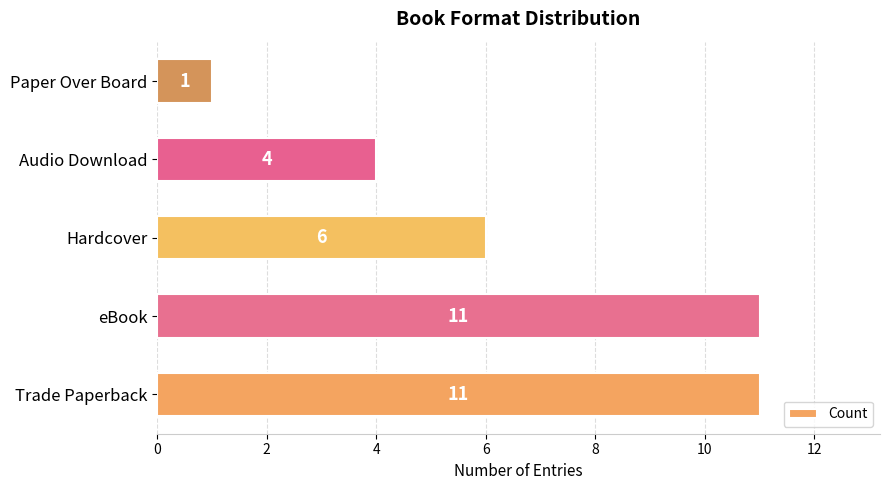

Count the number of categories in the chart.

5